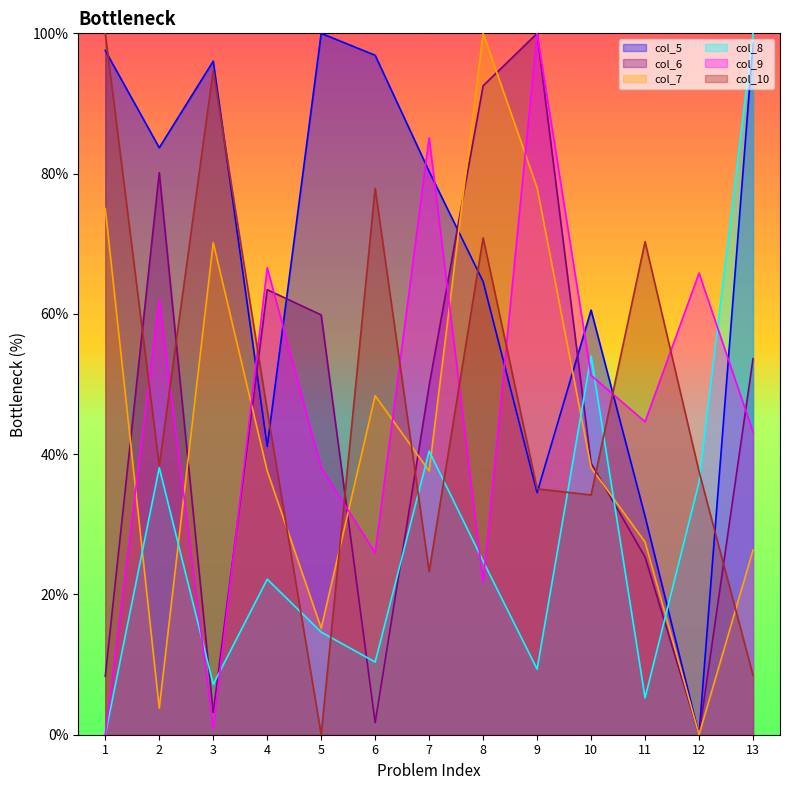

Reading right to left, transcribe all the data shown in this chart.

col_5: 13=98.6	12=0.0	11=31.1	10=60.5	9=34.5	8=64.6	7=80.3	6=96.9	5=100.0	4=41.1	3=96.0	2=83.7	1=97.5
col_6: 13=53.6	12=0.0	11=25.3	10=38.7	9=100.0	8=92.5	7=49.8	6=1.7	5=59.9	4=63.5	3=3.2	2=80.1	1=8.3
col_7: 13=26.3	12=0.0	11=27.5	10=38.1	9=78.0	8=100.0	7=37.6	6=48.3	5=15.2	4=37.6	3=70.1	2=3.8	1=75.0
col_8: 13=100.0	12=36.0	11=5.3	10=54.0	9=9.4	8=24.8	7=40.4	6=10.4	5=14.6	4=22.2	3=7.2	2=38.1	1=0.0
col_9: 13=43.2	12=65.8	11=44.6	10=51.2	9=100.0	8=21.8	7=85.1	6=25.9	5=38.1	4=66.6	3=0.8	2=62.0	1=0.0
col_10: 13=8.5	12=37.5	11=70.3	10=34.2	9=35.1	8=70.8	7=23.3	6=77.9	5=0.0	4=46.2	3=94.7	2=38.4	1=100.0